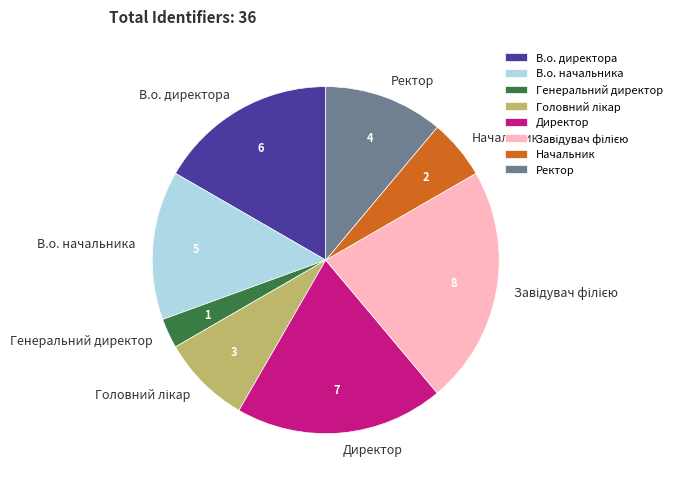

Between Ректор and В.о. директора, which is larger?

В.о. директора